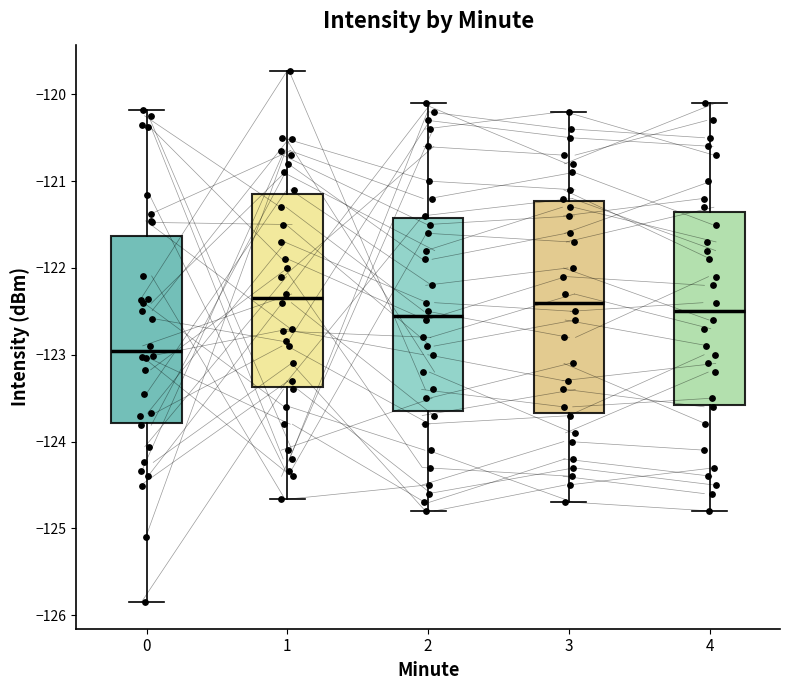

Comparing the boxes themselves (not the whiskers), which one is the tallest?

3